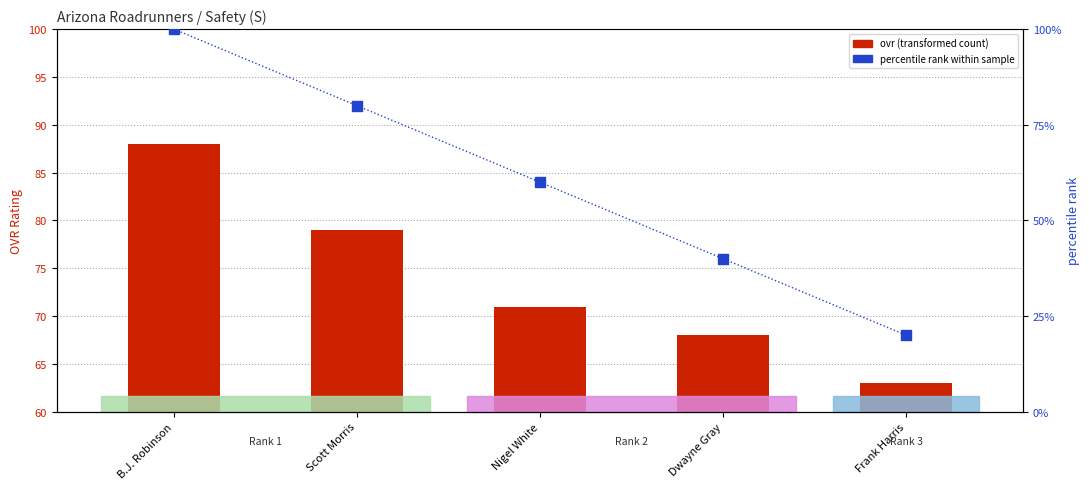

Which series contains the highest Y value?

percentile rank within sample